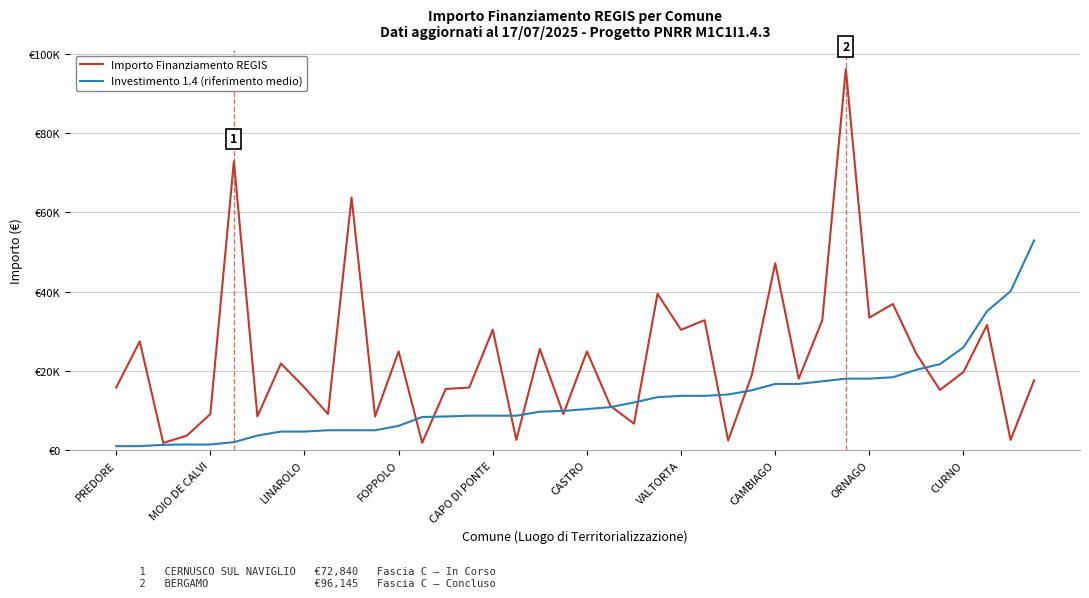

Does the chart display data point markers on the line(s)?

No